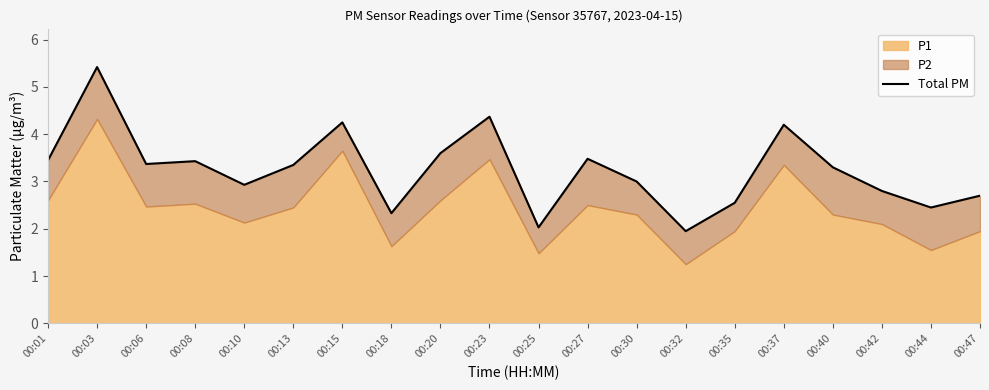

How many data points are less than 3?

8